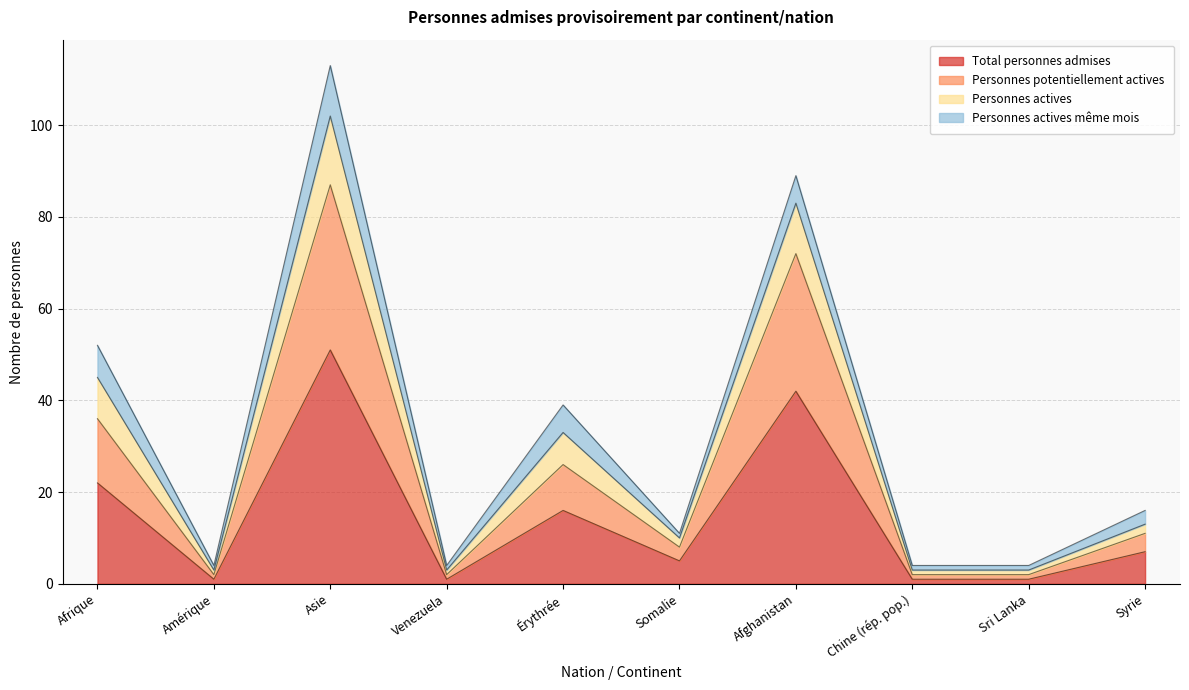

Is the value of Personnes actives at Afghanistan greater than the value of Personnes potentiellement actives at Sri Lanka?

Yes